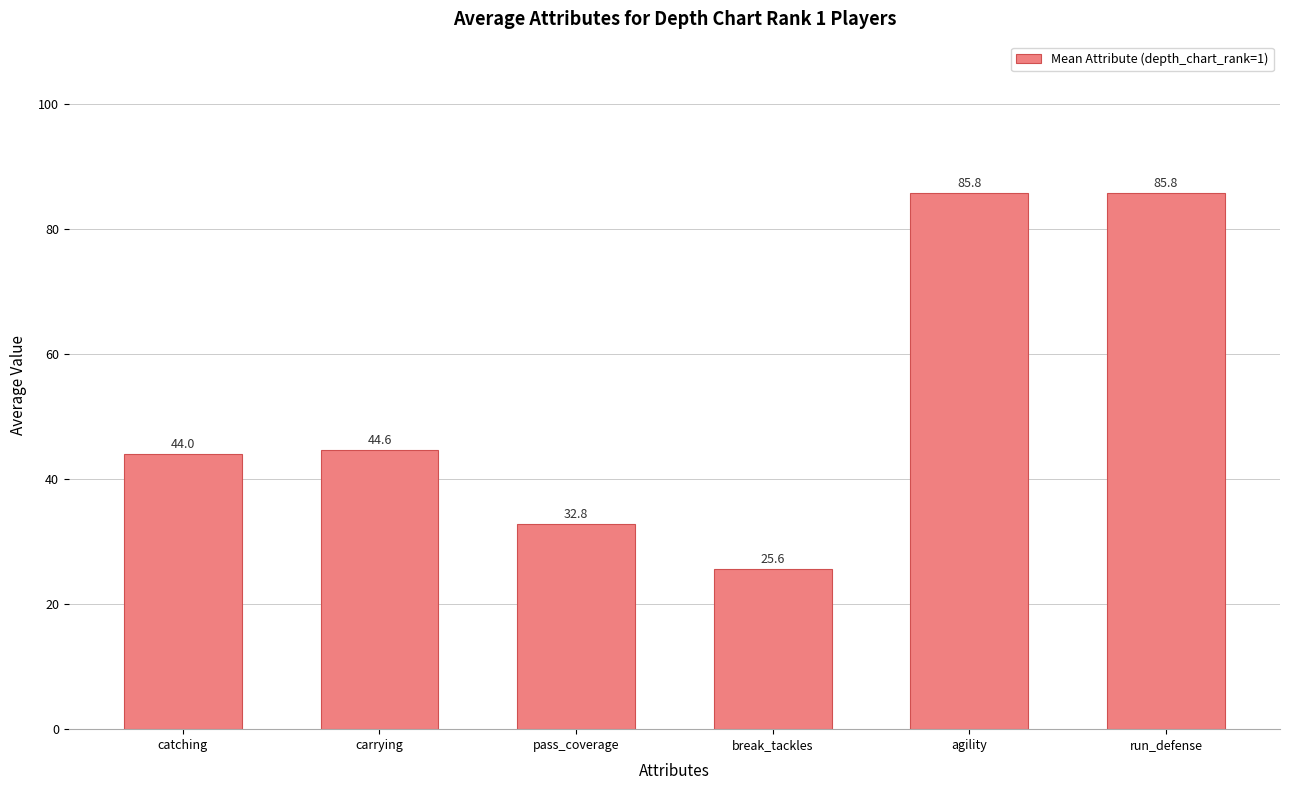

Count the number of data series in this chart.

1